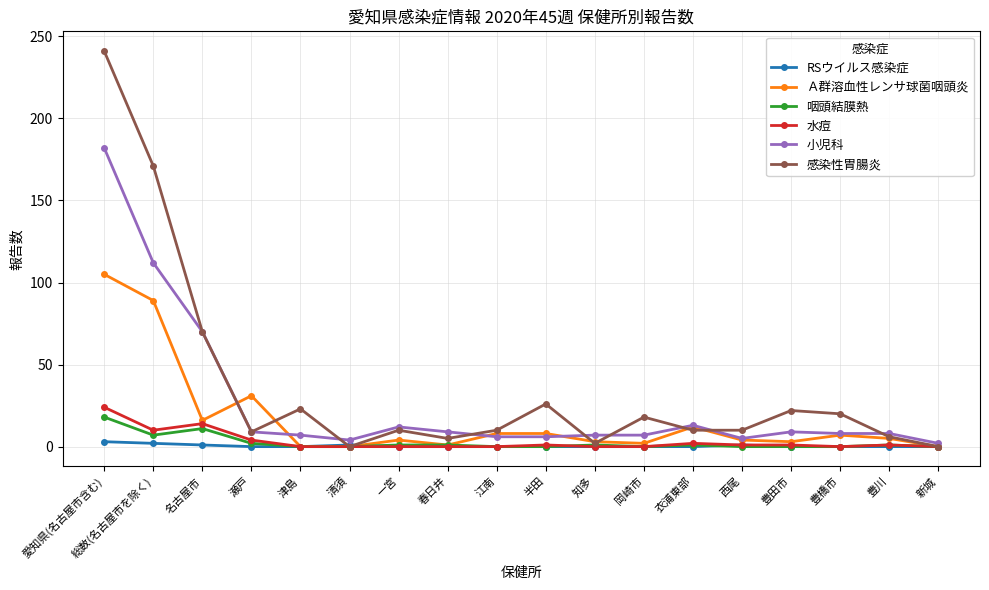

Does the chart have visible grid lines?

Yes